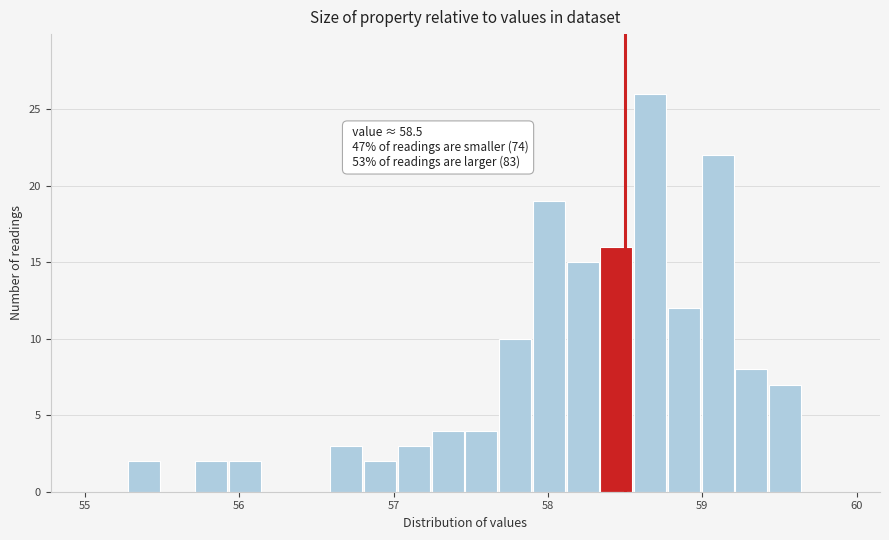

Around what value on the x-axis is the tallest bar? Give the approximate position of its centre, as read against the axis.

58.7